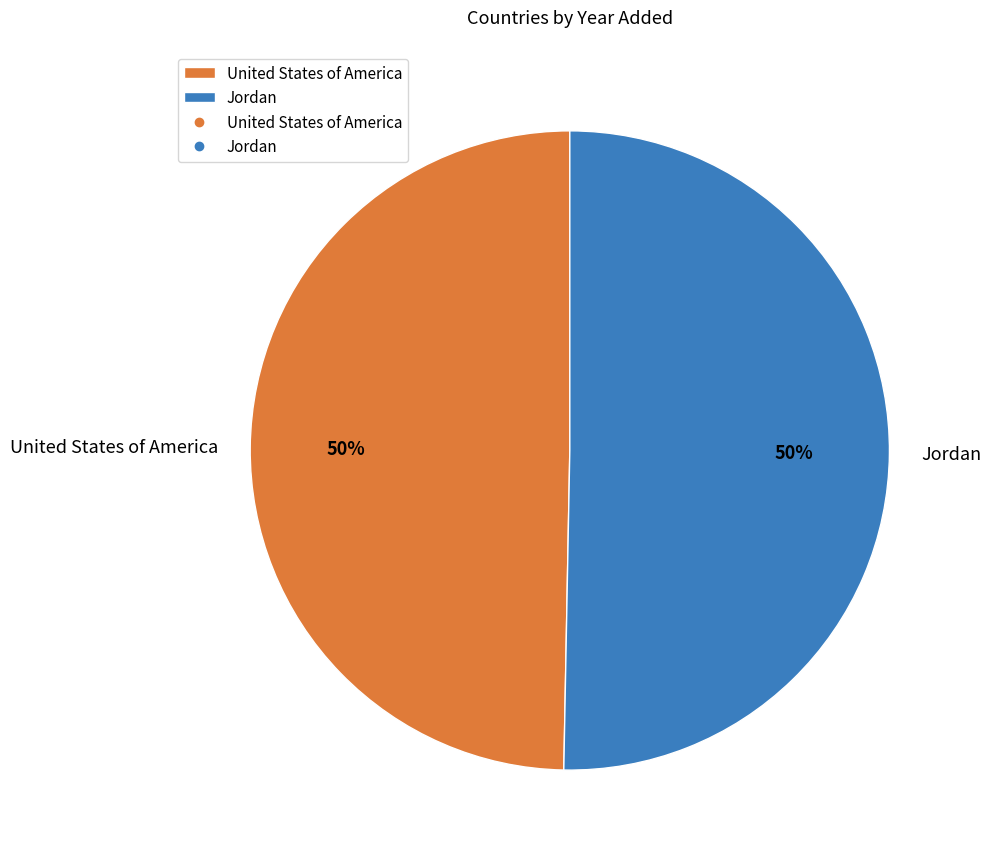

How many slices are in this pie chart?

2